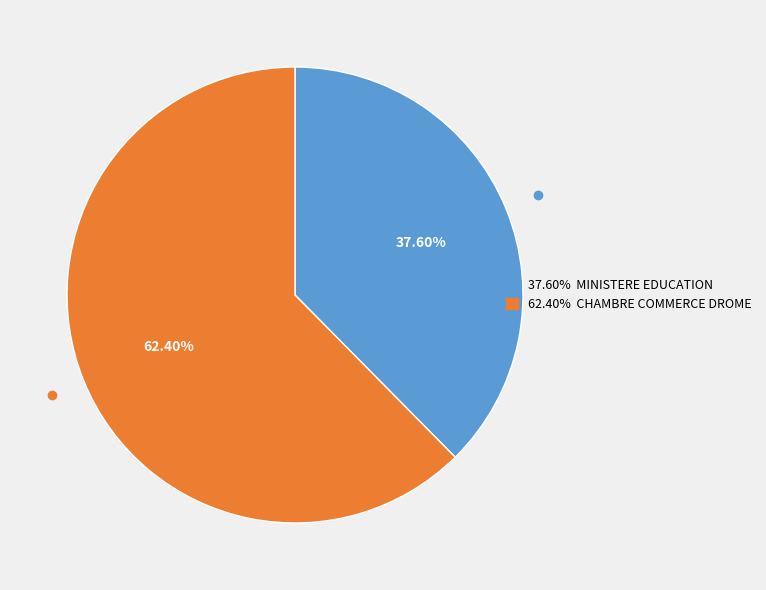

Is there any slice that represents more than half of the pie?

Yes